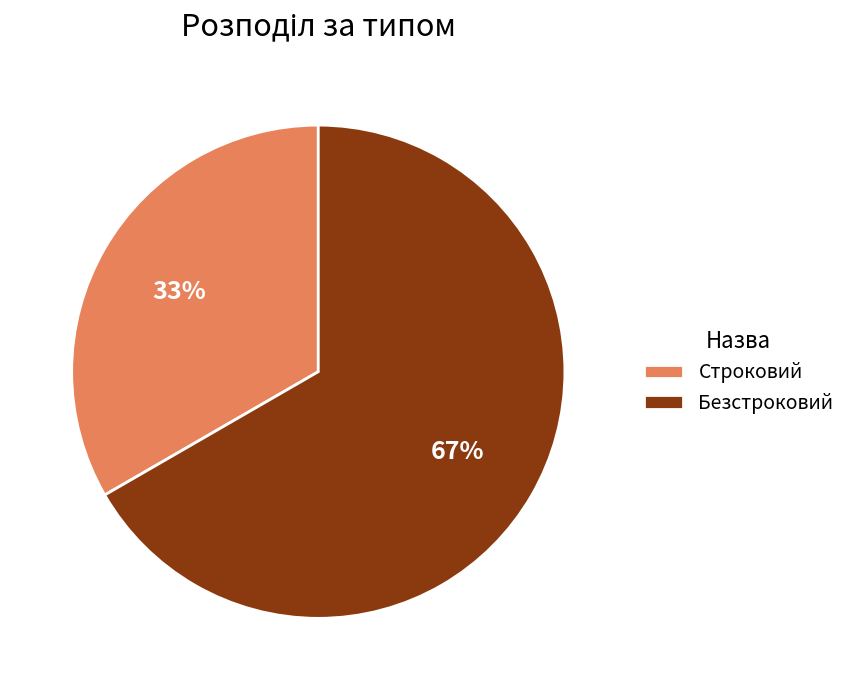

Which slice is the largest?

Безстроковий